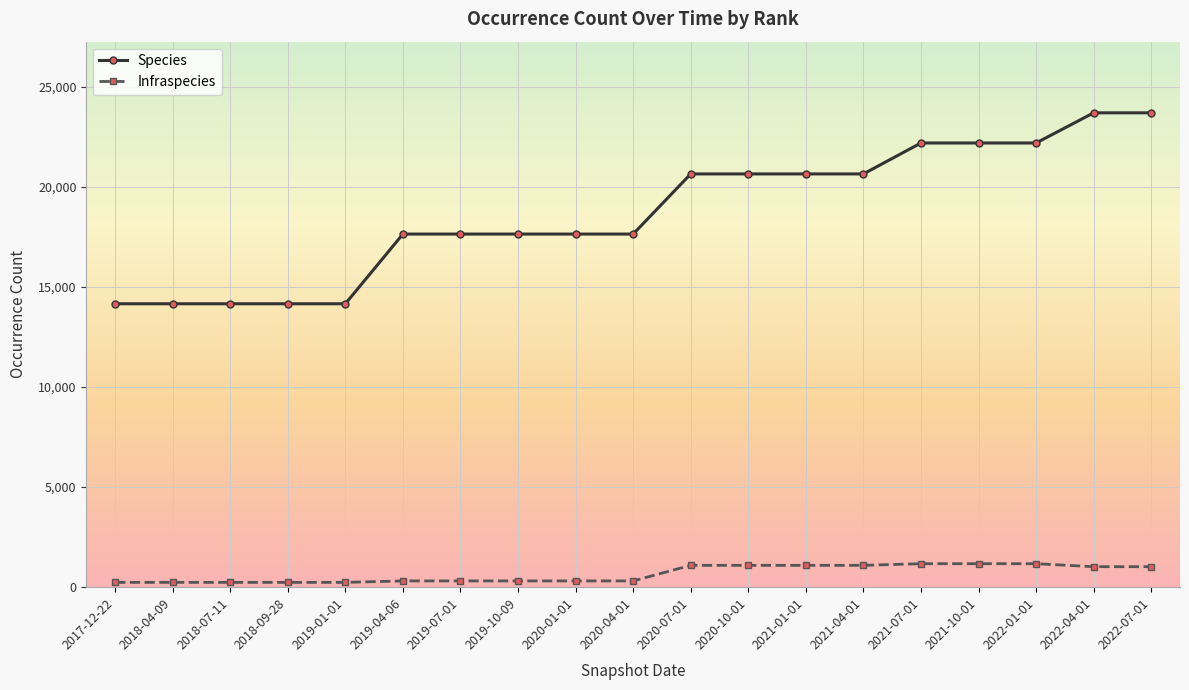

What is the value of the Species point at the 17th from the left?

22180